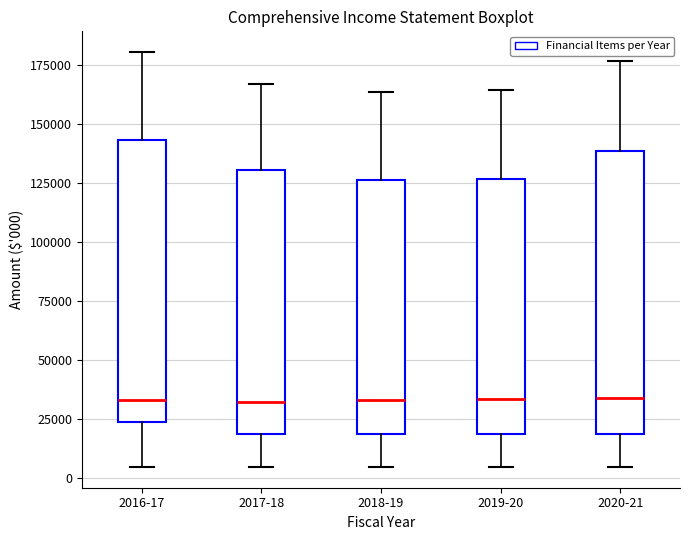

Where does the upper whisker of the box for 2017-18 end on the y-axis? The values are not printed on the chart, so give them approximately, as read against the axis.

165000